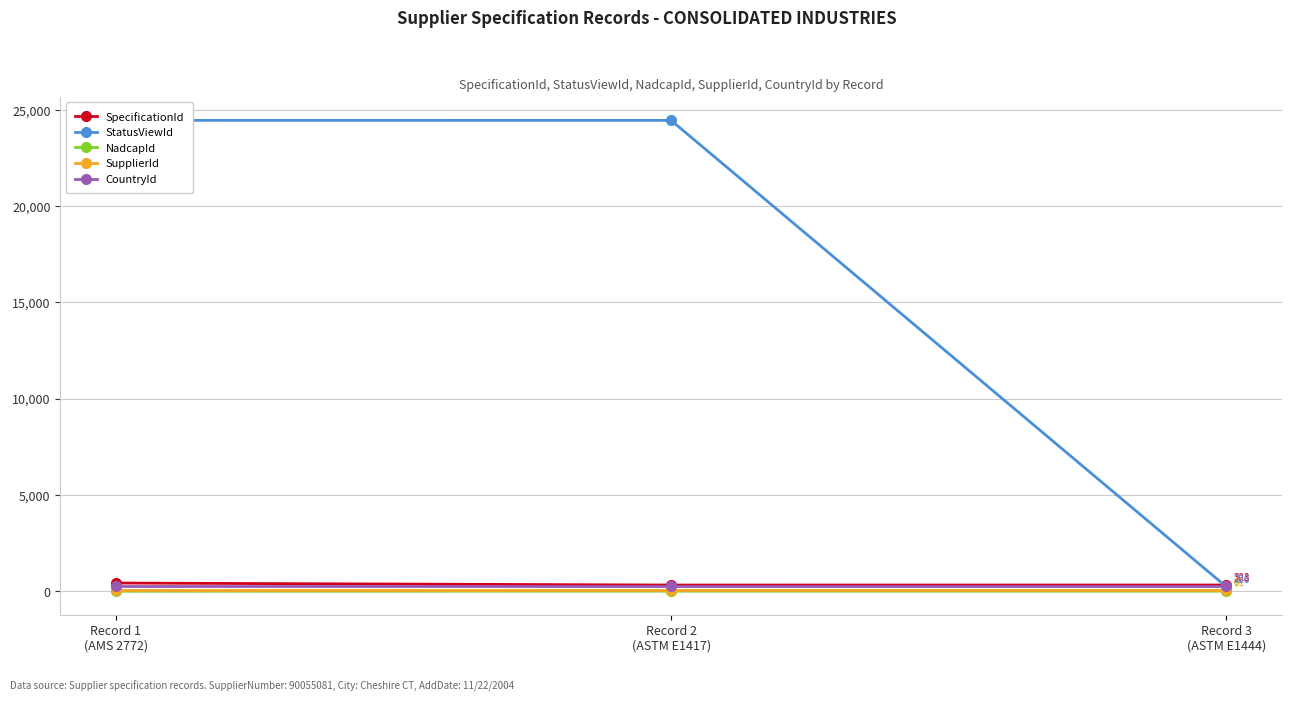

Rank the series by their maximum value, from lowest to highest.

NadcapId, SupplierId, CountryId, SpecificationId, StatusViewId